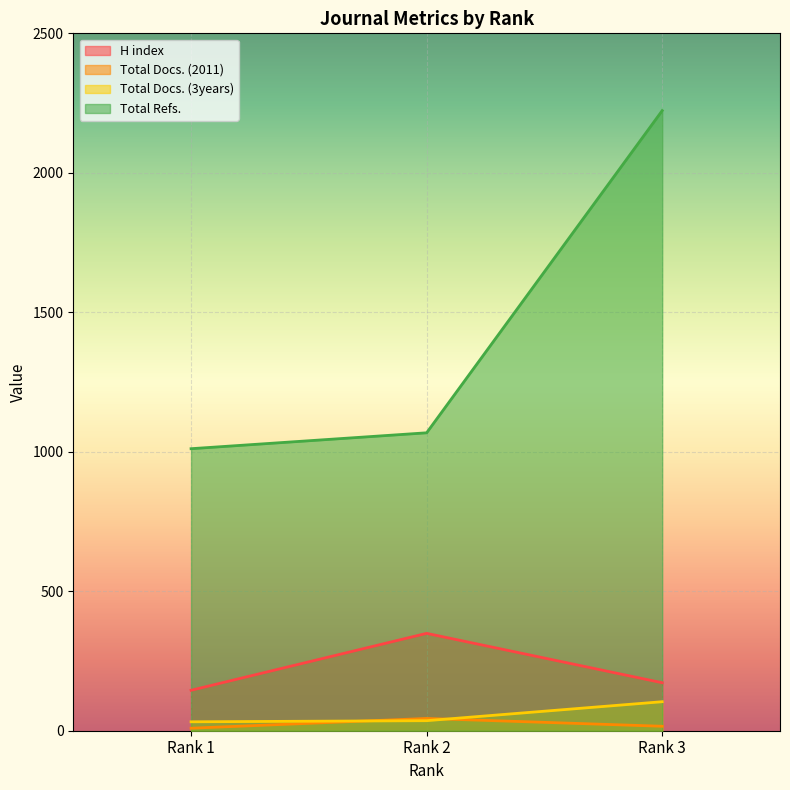

Reading left to right, transcribe all the data shown in this chart.

H index: Rank 1=145	Rank 2=349	Rank 3=172
Total Docs. (2011): Rank 1=9	Rank 2=44	Rank 3=16
Total Docs. (3years): Rank 1=32	Rank 2=36	Rank 3=104
Total Refs.: Rank 1=1011	Rank 2=1068	Rank 3=2223